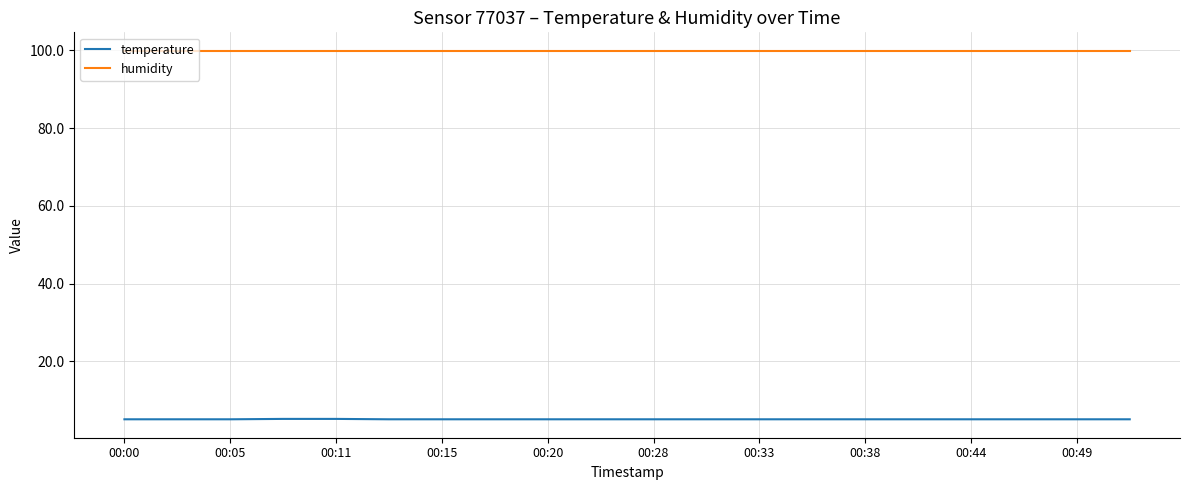

Which series has the largest range (max minus min)?

temperature